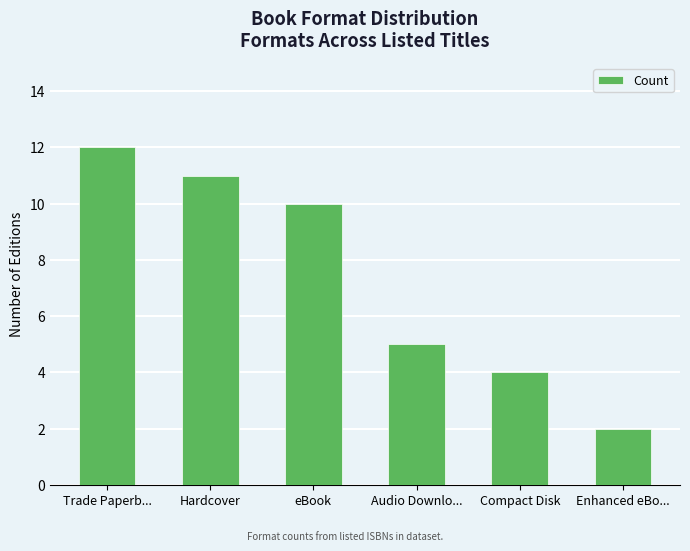

Does the chart contain any negative values?

No